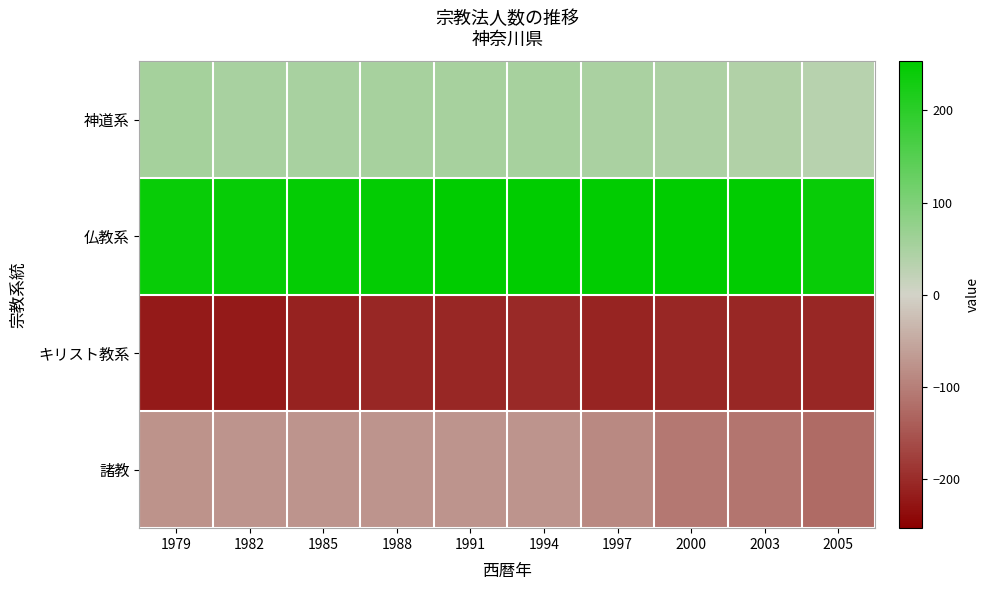

Between 2003 and 2005, which is larger?

2003